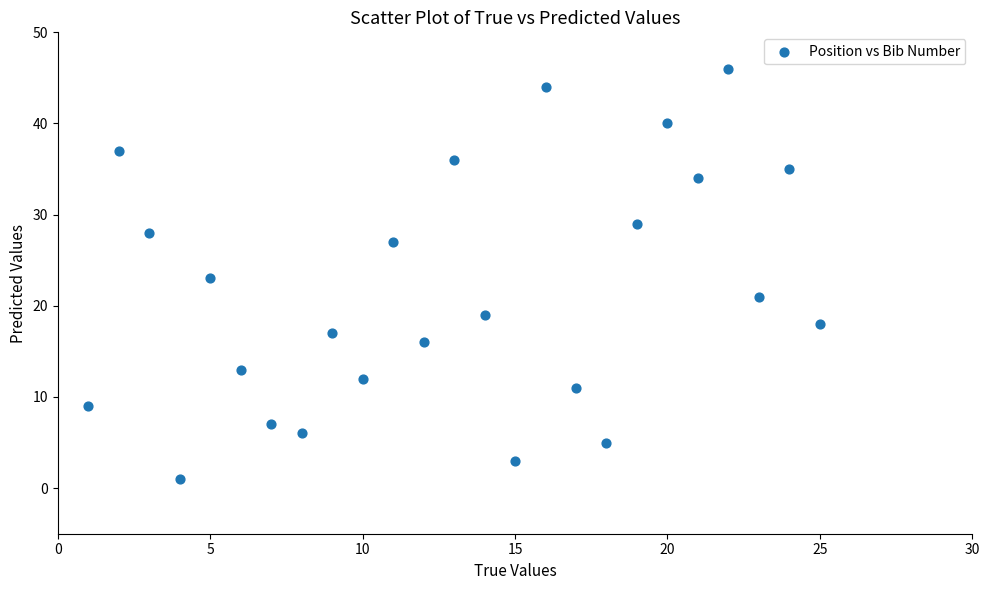

What is the range of Y values (max minus min)?

45